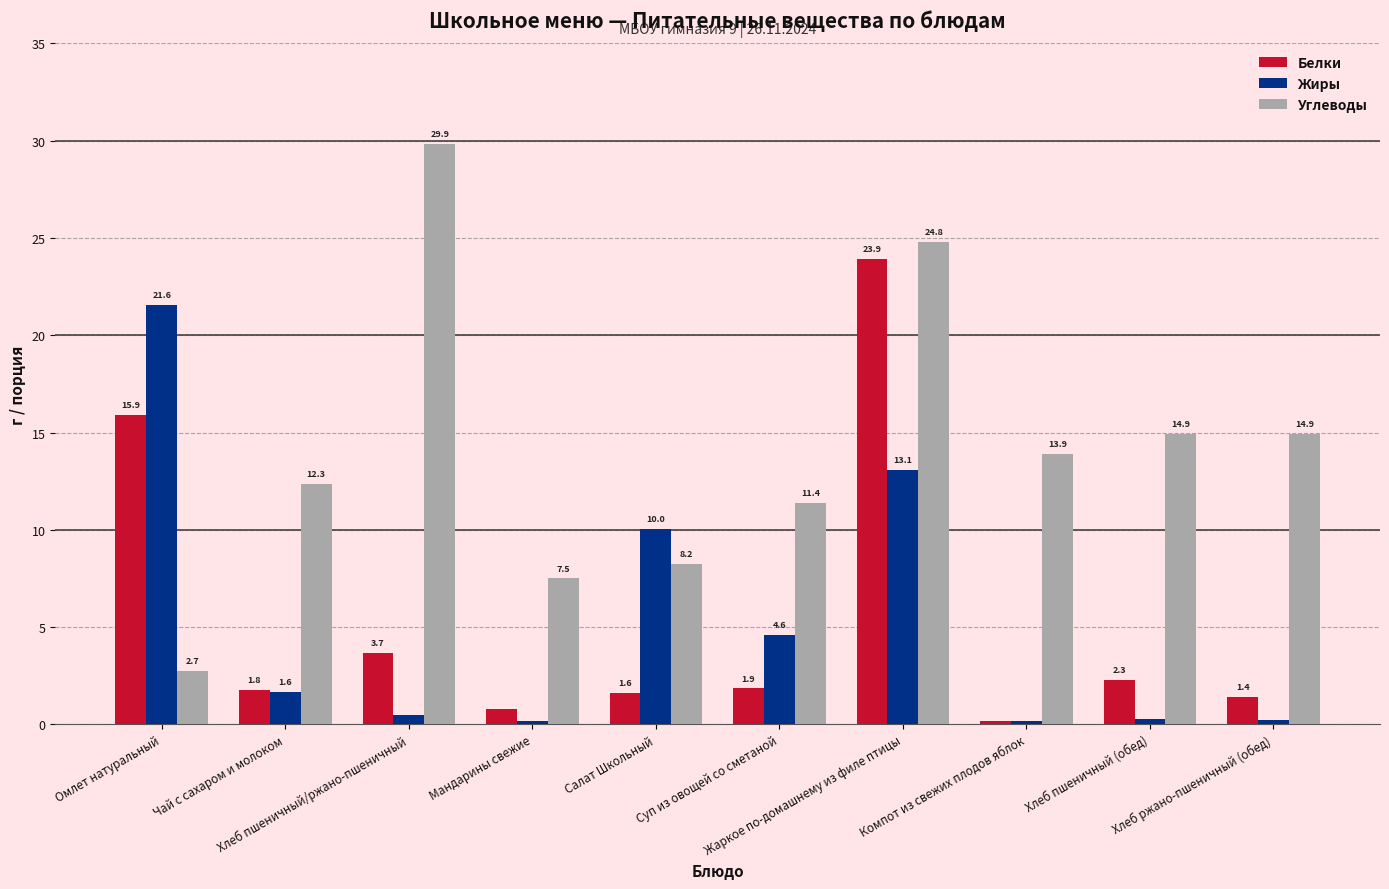

Rank the series by their maximum value, from highest to lowest.

Углеводы, Белки, Жиры